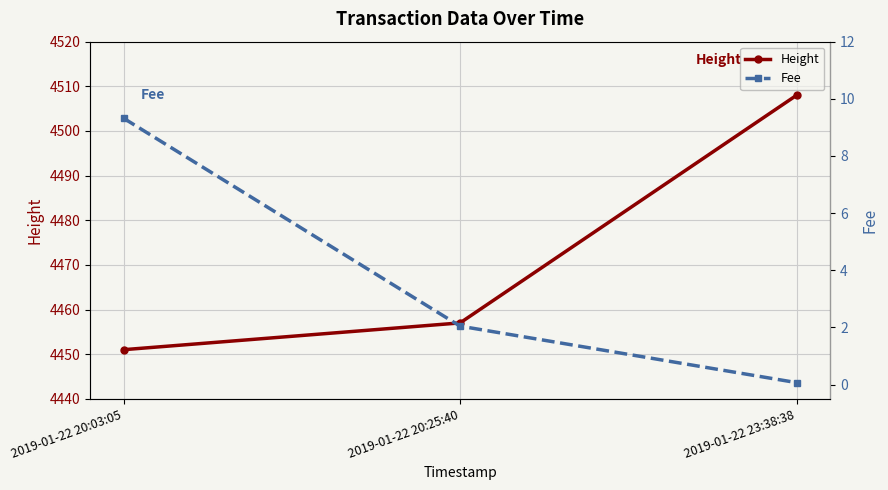

Is the value of Fee at 2019-01-22 20:25:40 greater than the value of Height at 2019-01-22 20:03:05?

No